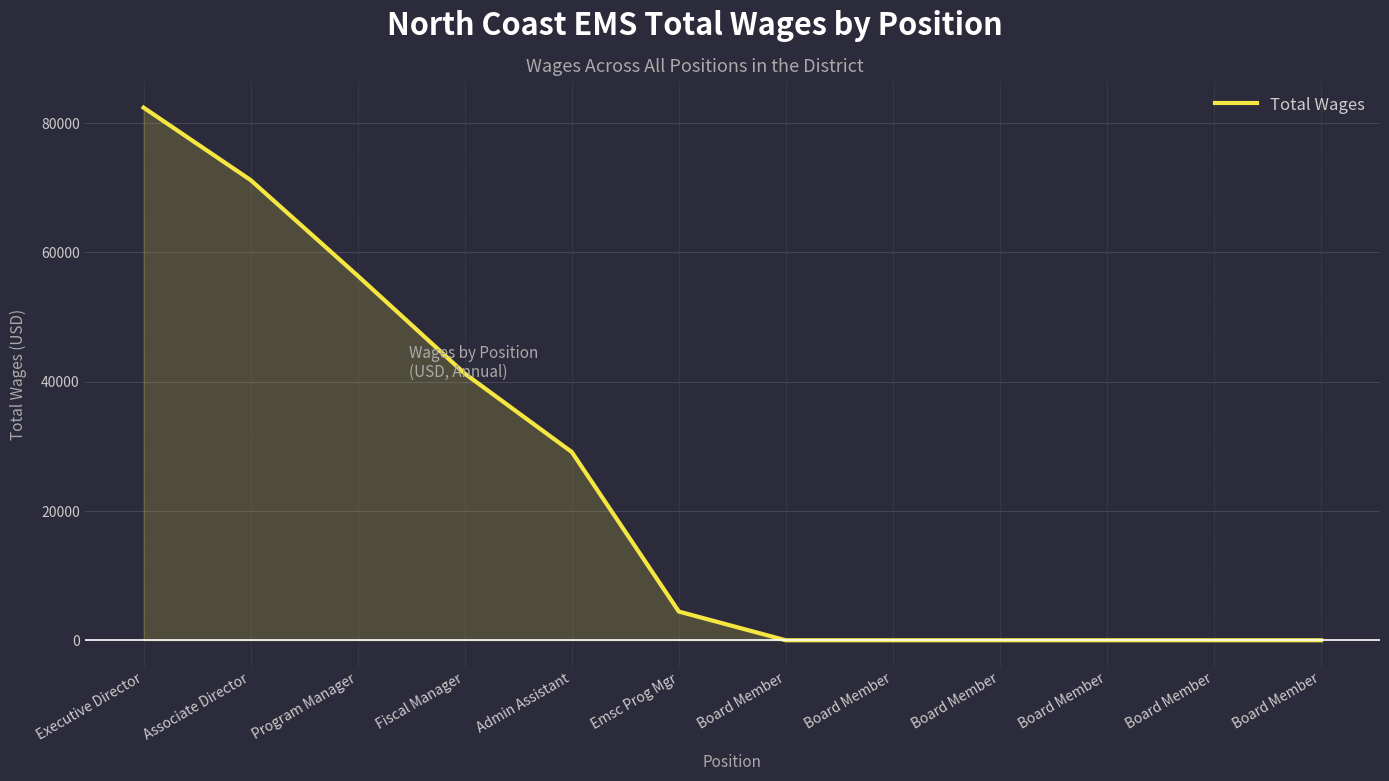

Does the chart have visible grid lines?

Yes